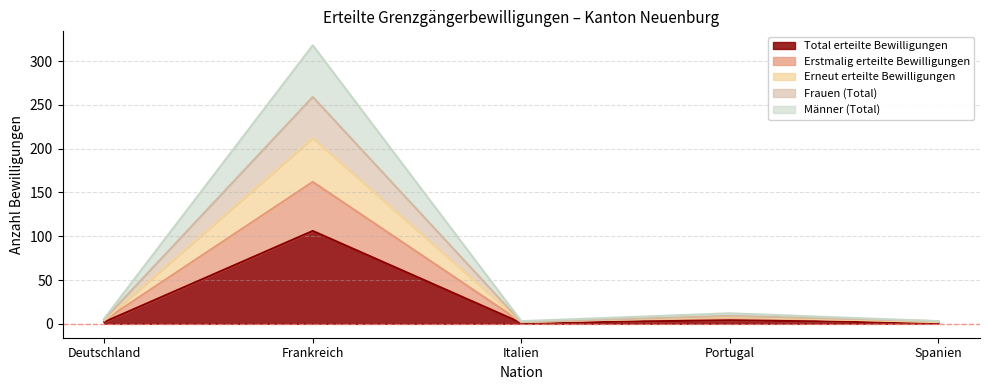

What are all the series names shown in the legend?

Total erteilte Bewilligungen, Erstmalig erteilte Bewilligungen, Erneut erteilte Bewilligungen, Frauen (Total), Männer (Total)